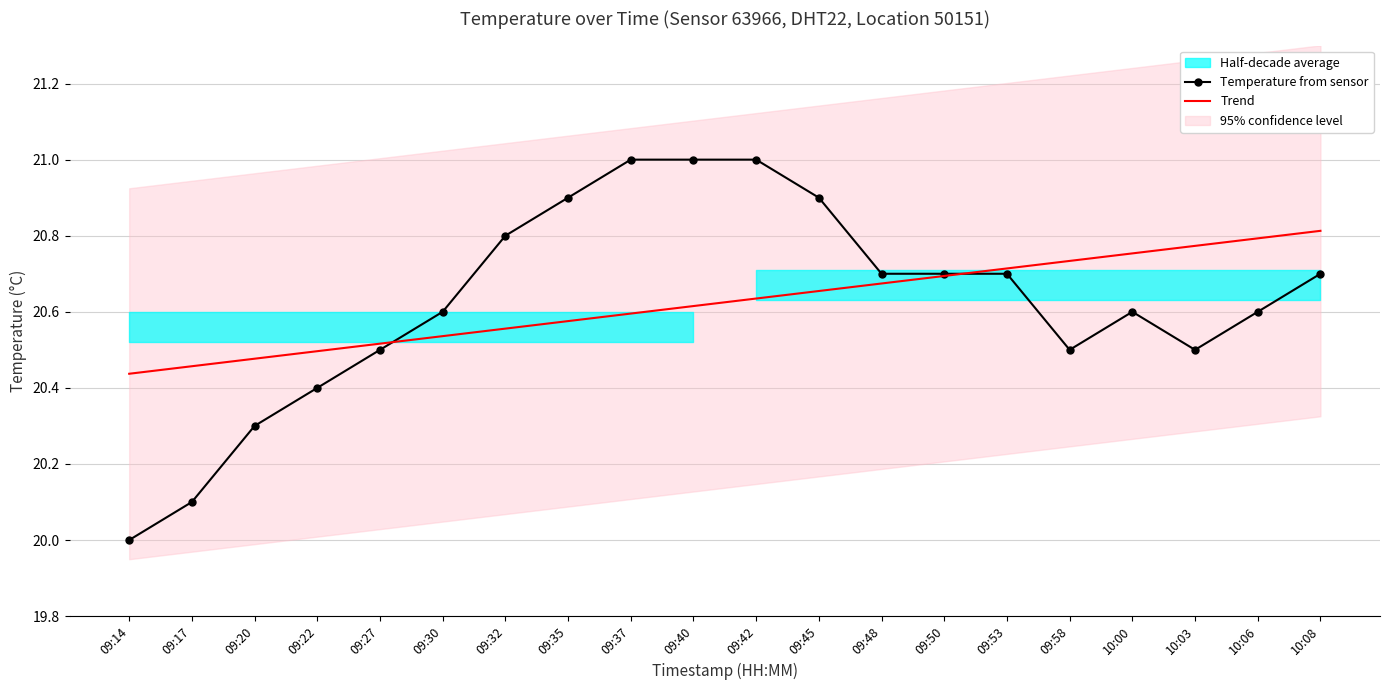

What is the approximate value of Temperature from sensor at 10:06?

20.6